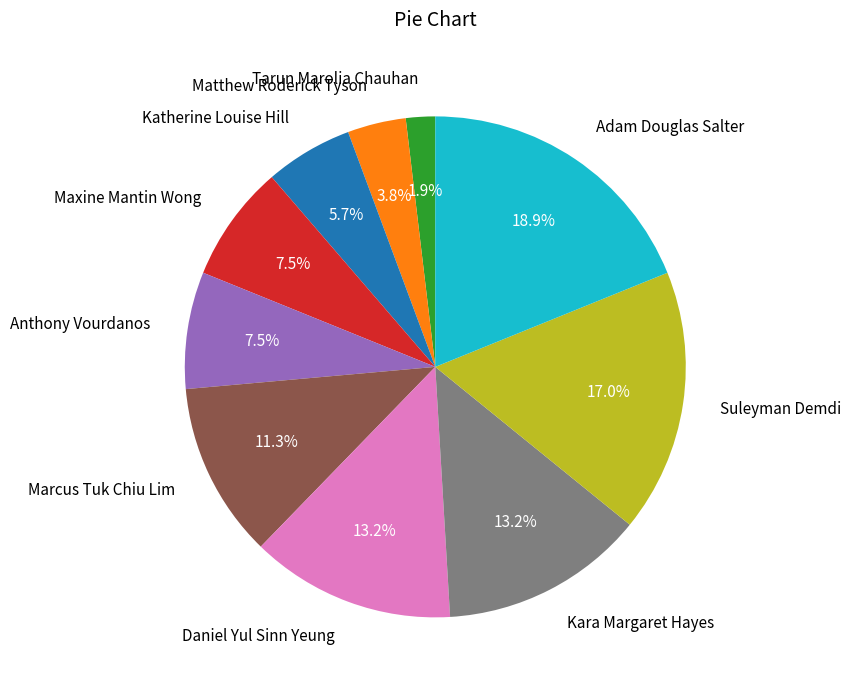

Is the sum of Maxine Mantin Wong and Kara Margaret Hayes greater than half?

No